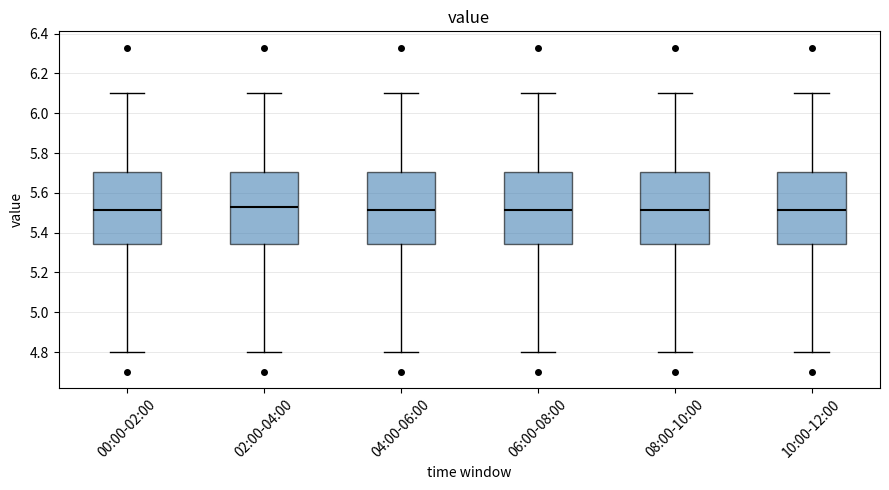

Reading left to right, transcribe this box plot: for each box, give where its median line is, the range the box spans, and where its two whiskers end, as read against the y-axis. The values are not printed on the chart, so give them approximately, as read against the axis.

00:00-02:00: median 5.52, box 5.34 to 5.70, whiskers 4.80 to 6.10
02:00-04:00: median 5.54, box 5.34 to 5.70, whiskers 4.80 to 6.10
04:00-06:00: median 5.52, box 5.34 to 5.70, whiskers 4.80 to 6.10
06:00-08:00: median 5.52, box 5.34 to 5.70, whiskers 4.80 to 6.10
08:00-10:00: median 5.52, box 5.34 to 5.70, whiskers 4.80 to 6.10
10:00-12:00: median 5.52, box 5.34 to 5.70, whiskers 4.80 to 6.10